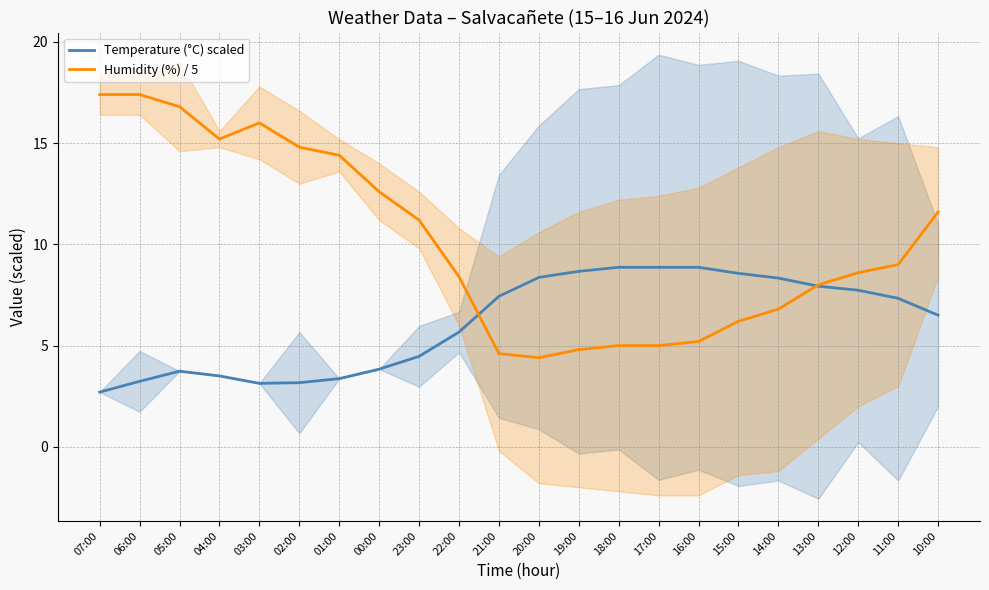

The Humidity (%) / 5 series shows 17.4 at 07:00. True or false?

True